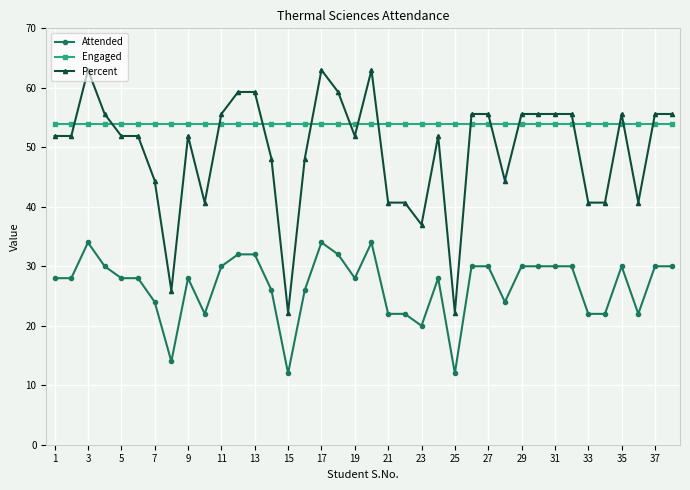

Rank the series by their average value, from highest to lowest.

Engaged, Percent, Attended